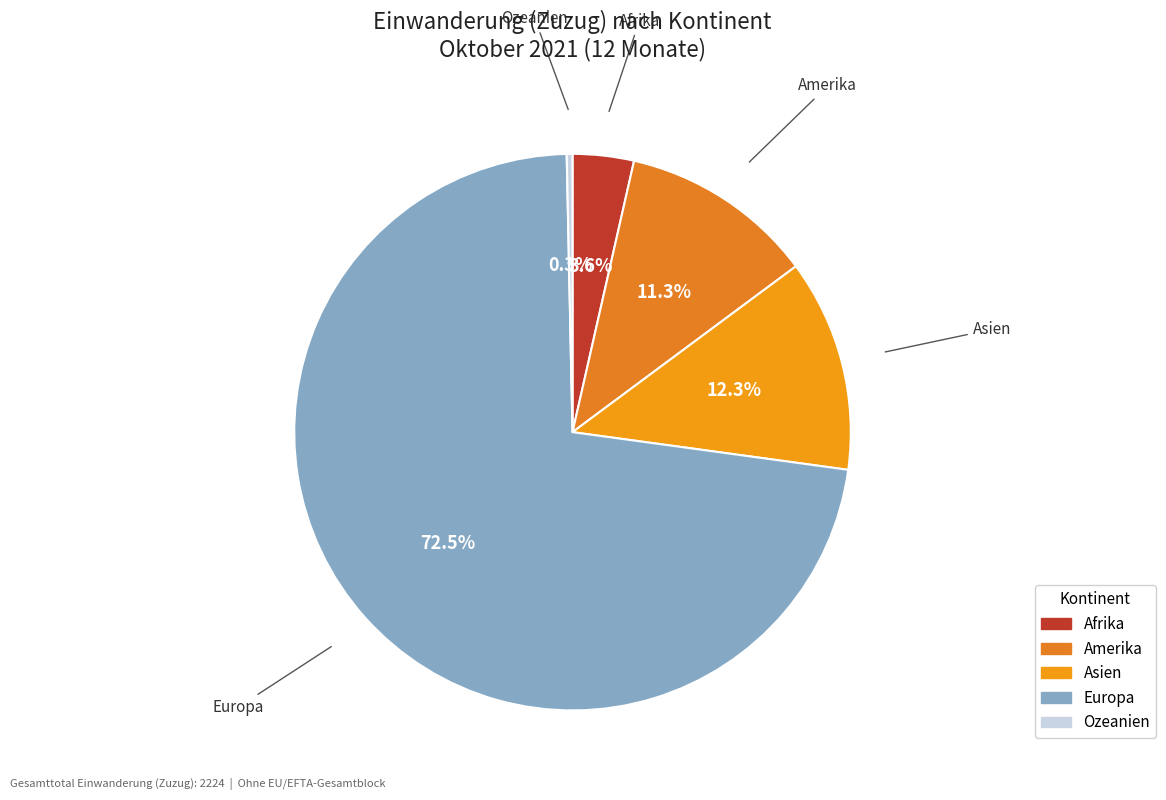

Approximately how many times larger is the value at Afrika compared to Amerika?

0.3